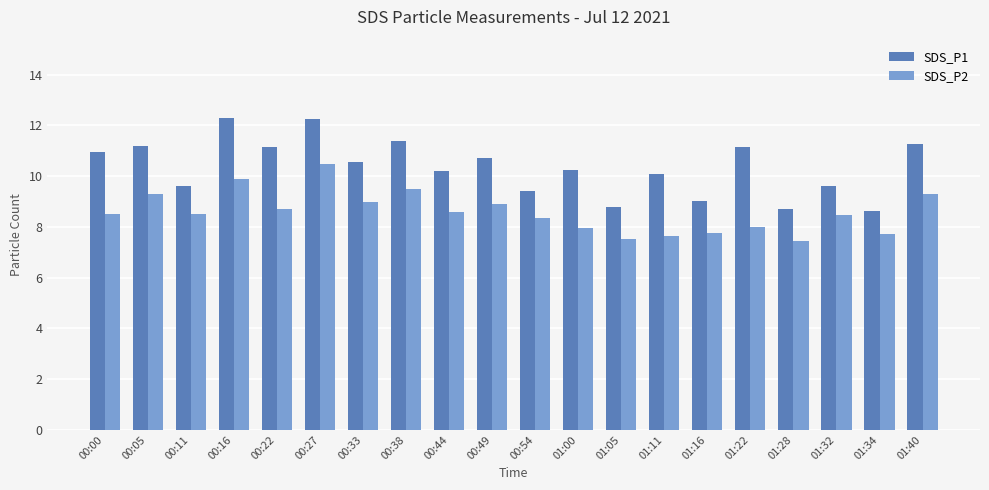

What is the highest value of the SDS_P2 series?

10.5